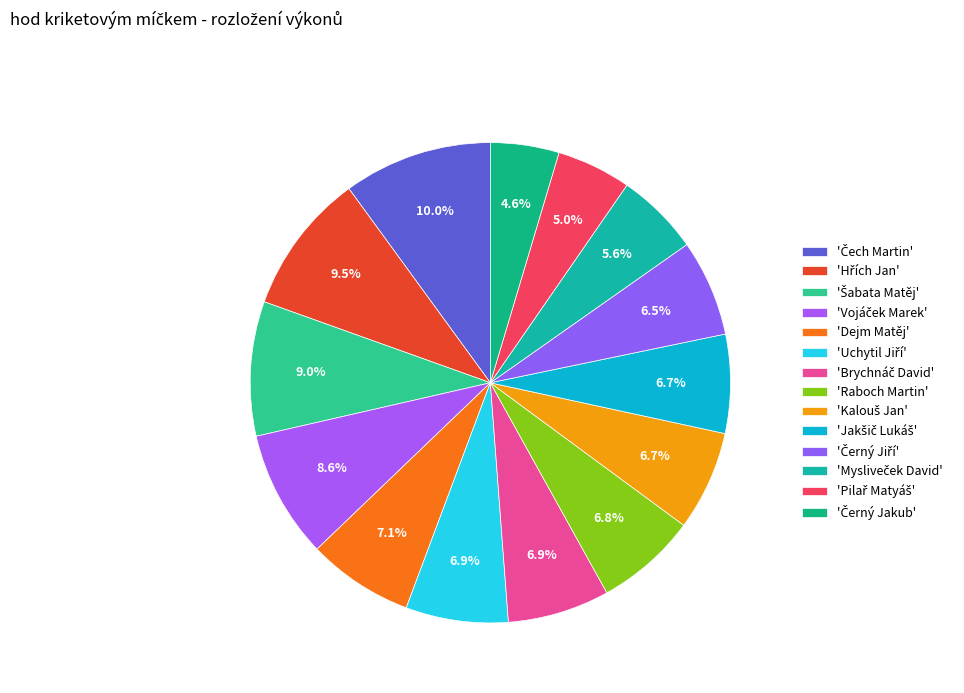

Count the number of slices in the pie.

14